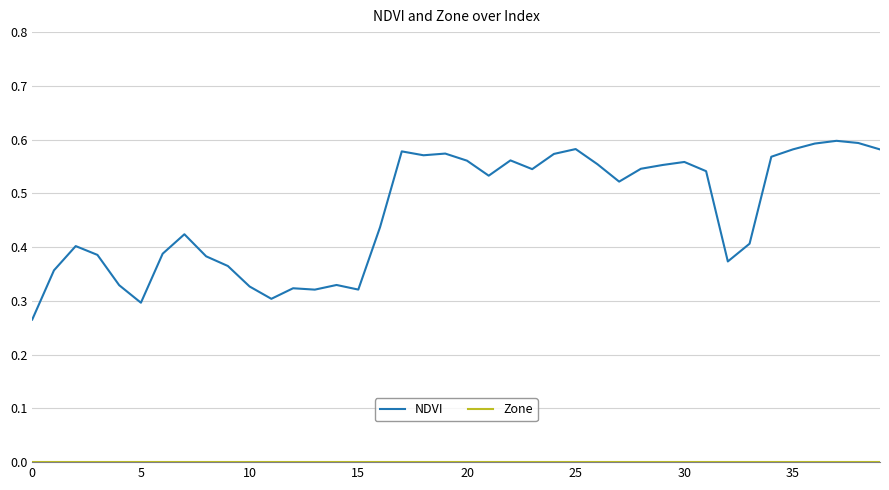

Which series has the largest range (max minus min)?

NDVI